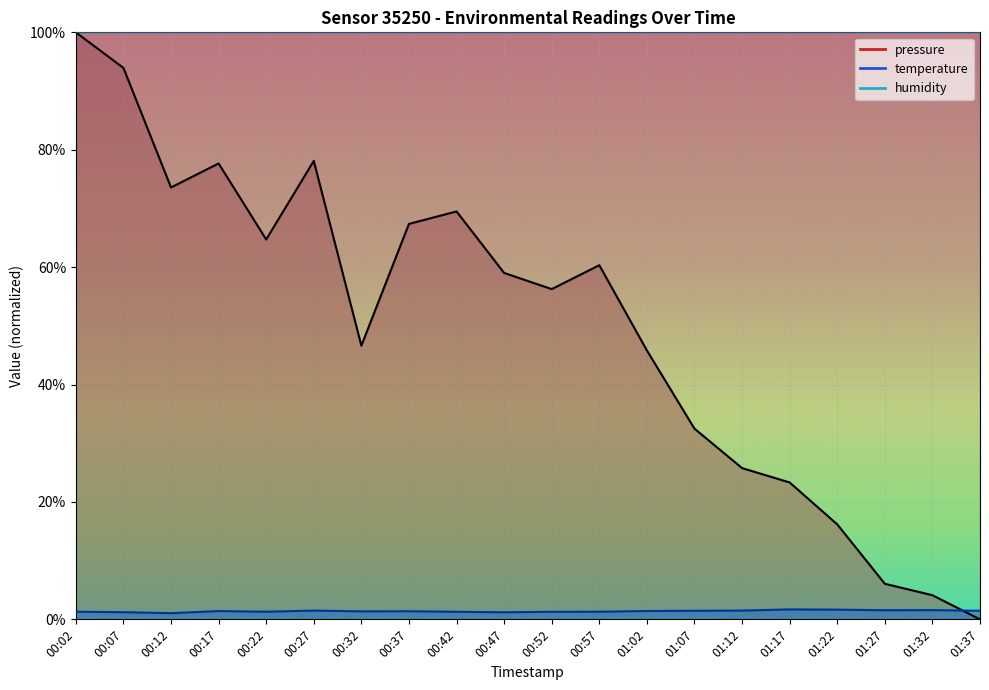

What is the value of the pressure point at the 1st from the left?

100.0